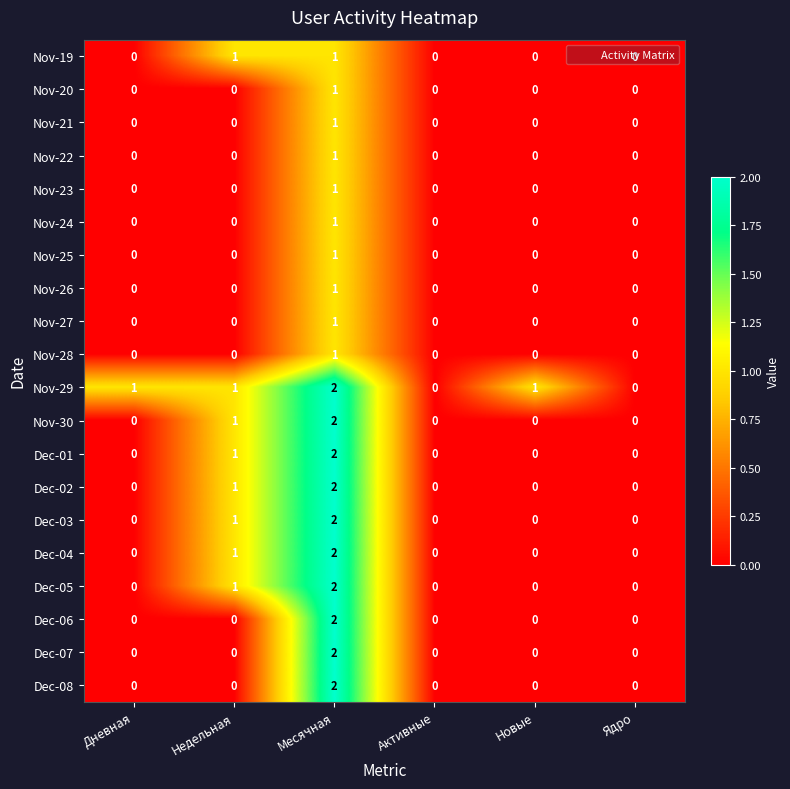

At which label does Nov-23 reach its peak?

Месячная